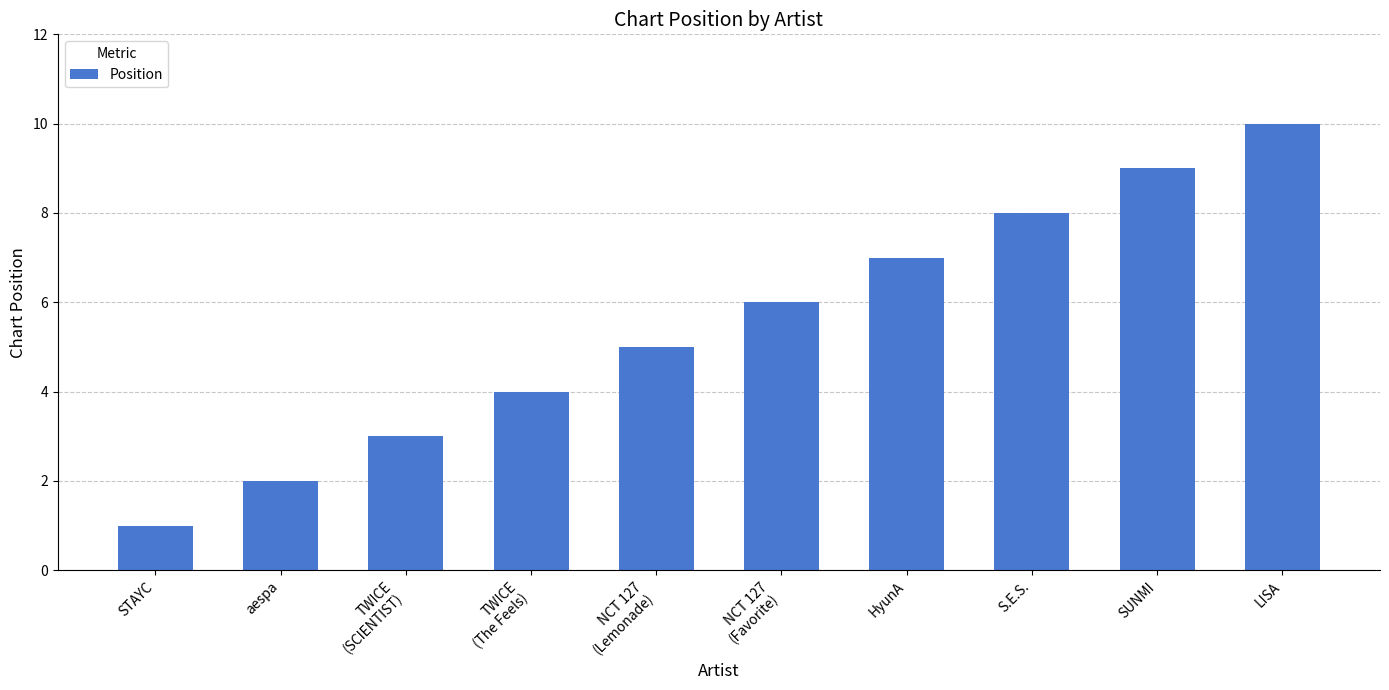

The value at SUNMI is 9. True or false?

True